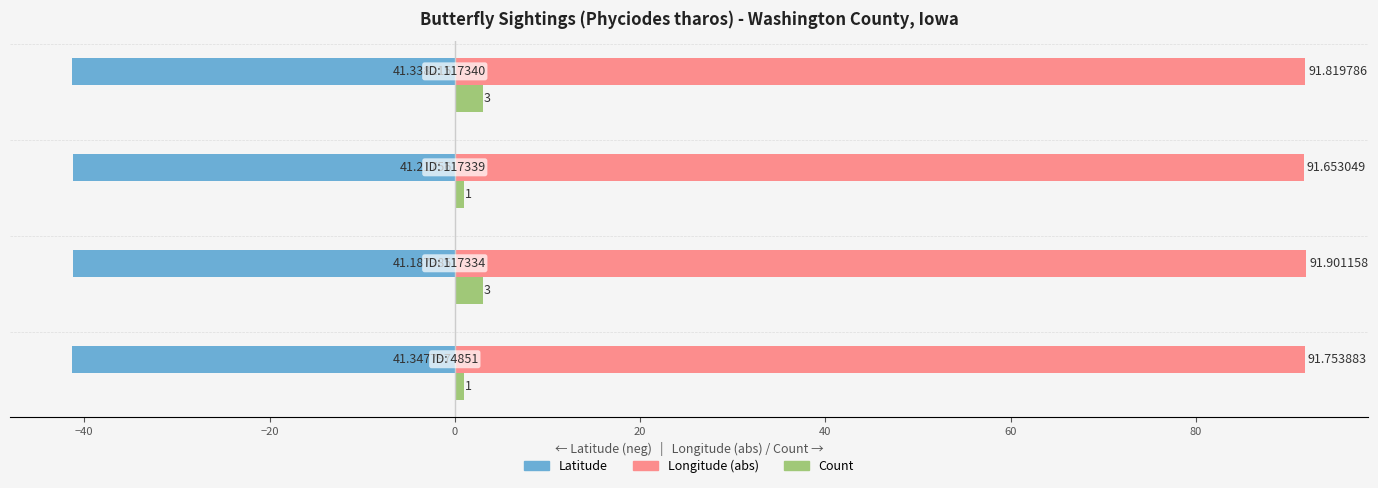

List the series in order of their overall mean, lowest first.

Latitude, Count, Longitude (abs)